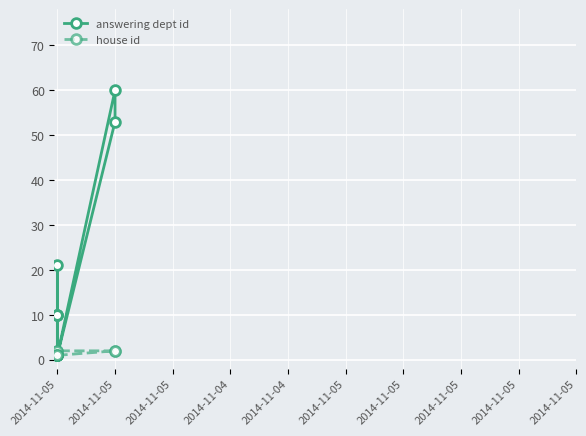

What is the value of the answering dept id point at the 9th from the left?

1